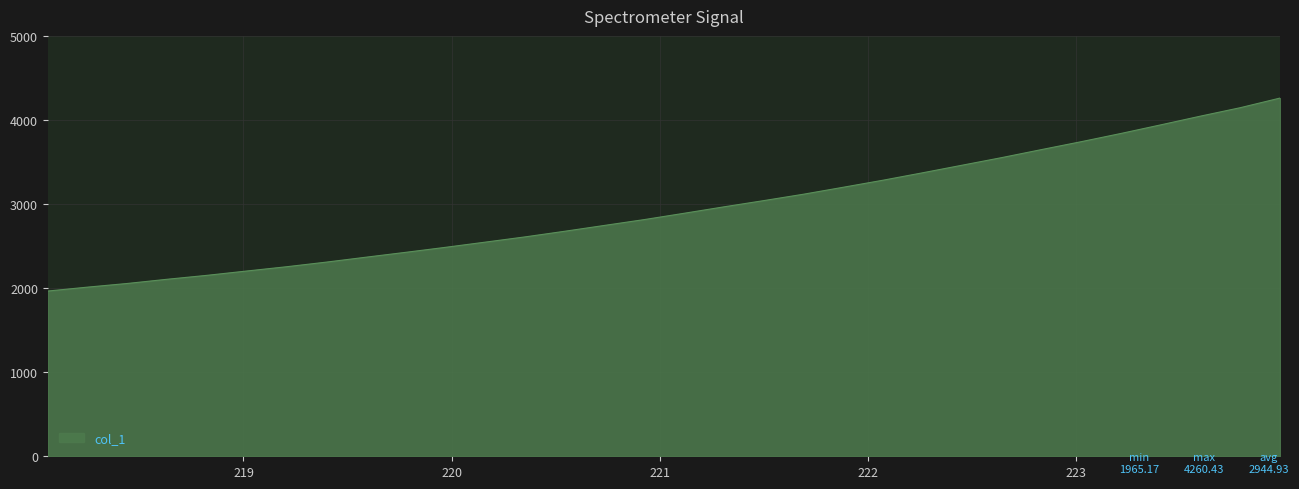

What is the maximum value shown in the chart?

4260.4